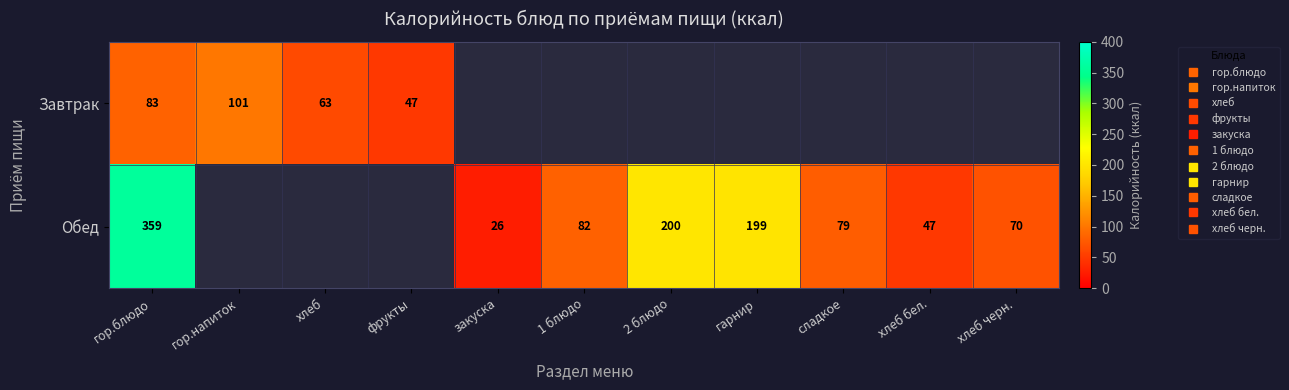

At which category is the sum across all series the highest?

гор.блюдо